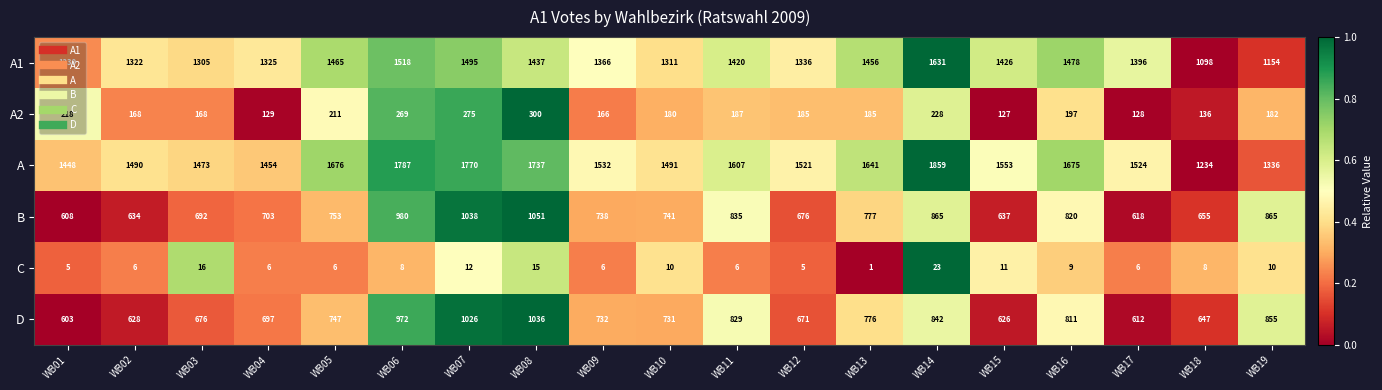

What is the total value across all series at WB17?

4284